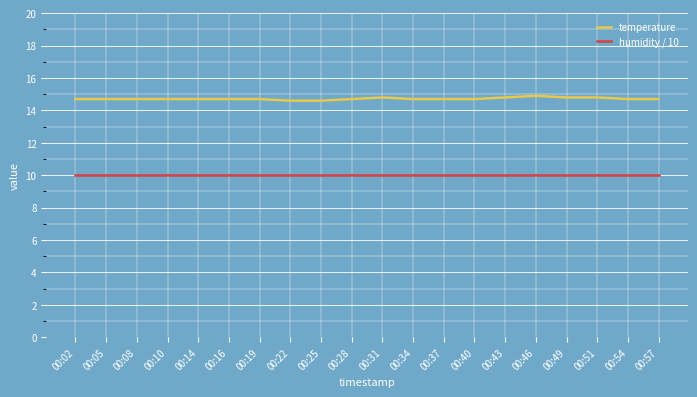

List the series in order of their overall mean, lowest first.

humidity / 10, temperature